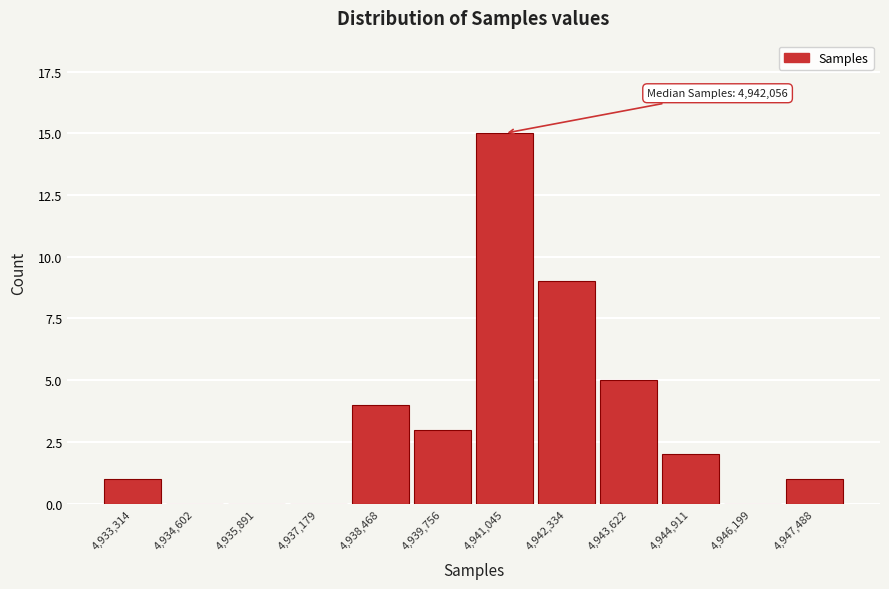

Reading left to right, what are all the values shown in this chart?

4,933,314=1	4,934,602=0	4,935,891=0	4,937,179=0	4,938,468=4	4,939,756=3	4,941,045=15	4,942,334=9	4,943,622=5	4,944,911=2	4,946,199=0	4,947,488=1